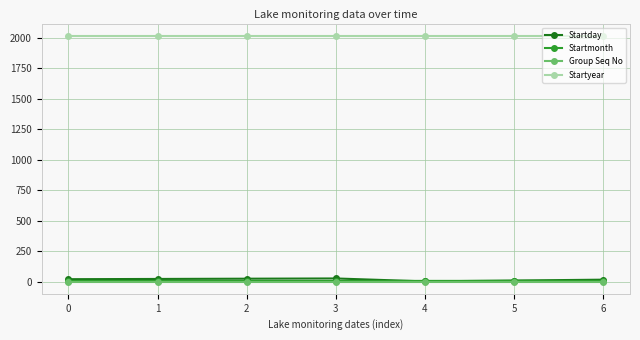

True or false: Startyear and Startmonth intersect in this chart.

False